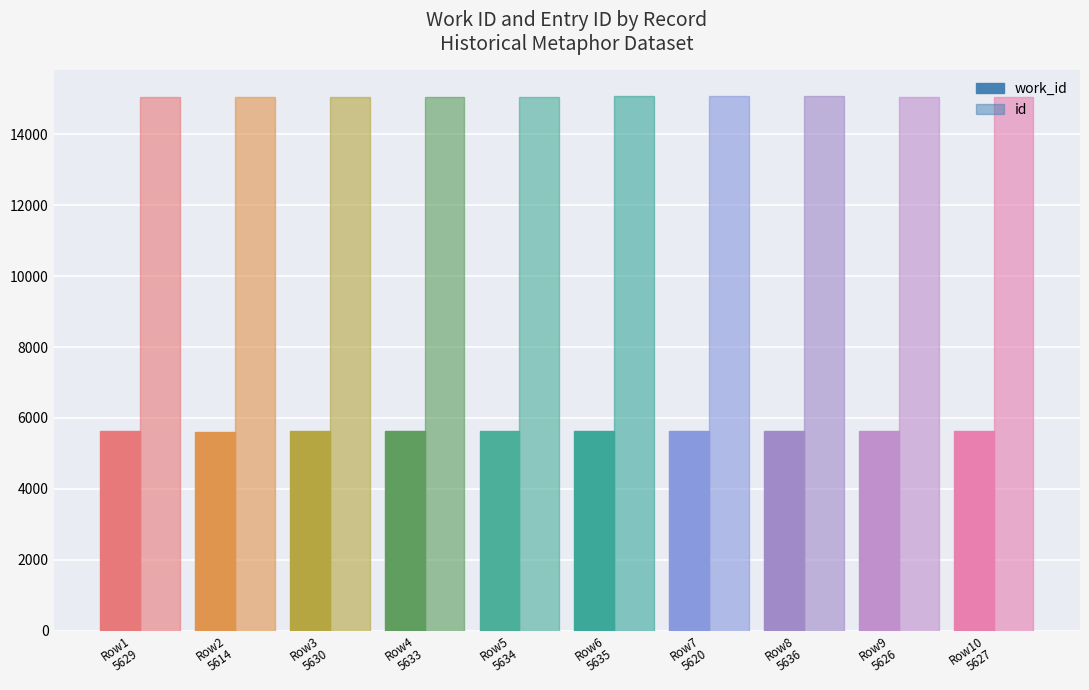

Count the number of data series in this chart.

2